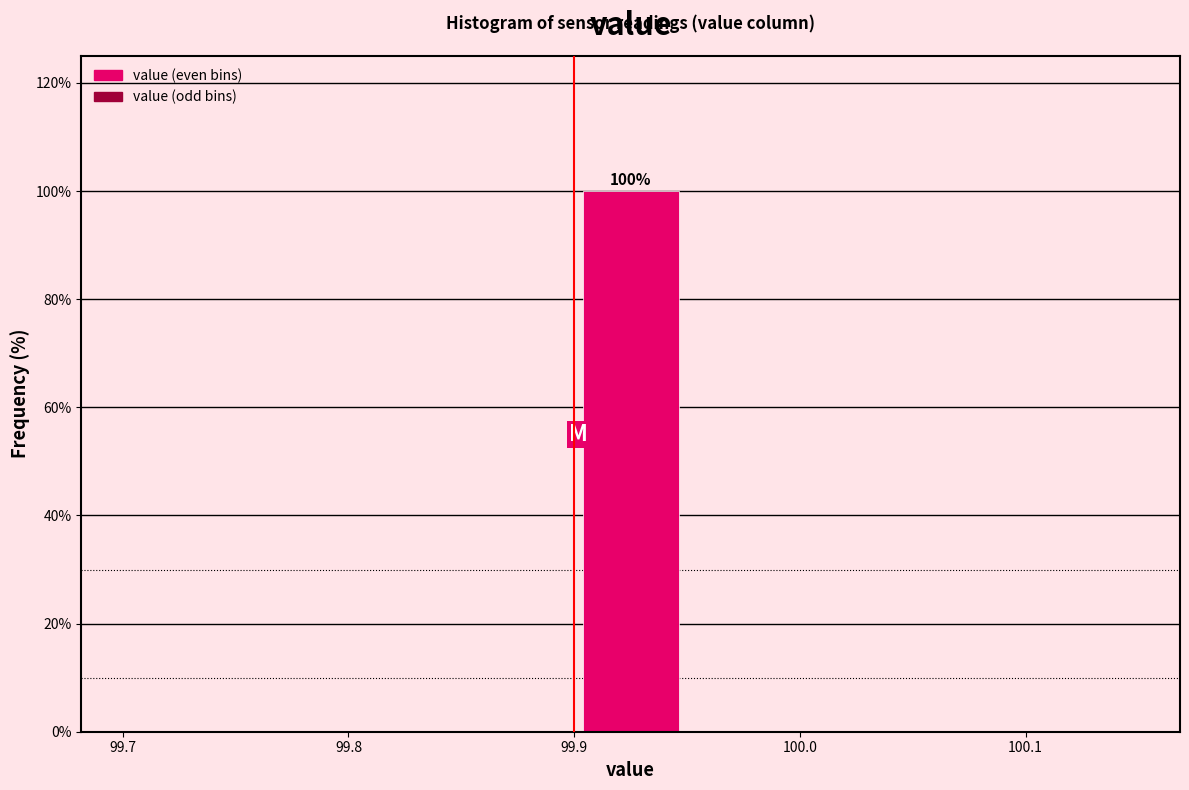

Which range on the x-axis has the tallest bar?

99.90 to 99.95